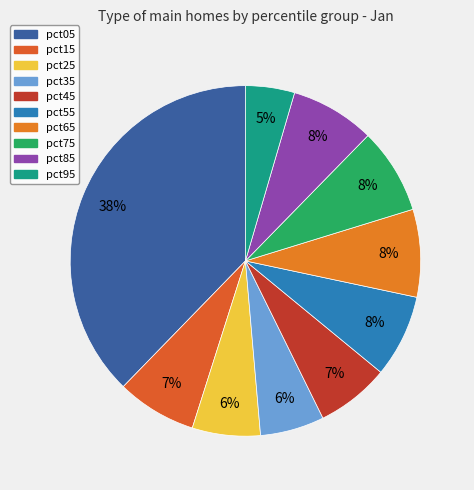

Does any single category account for the majority?

No